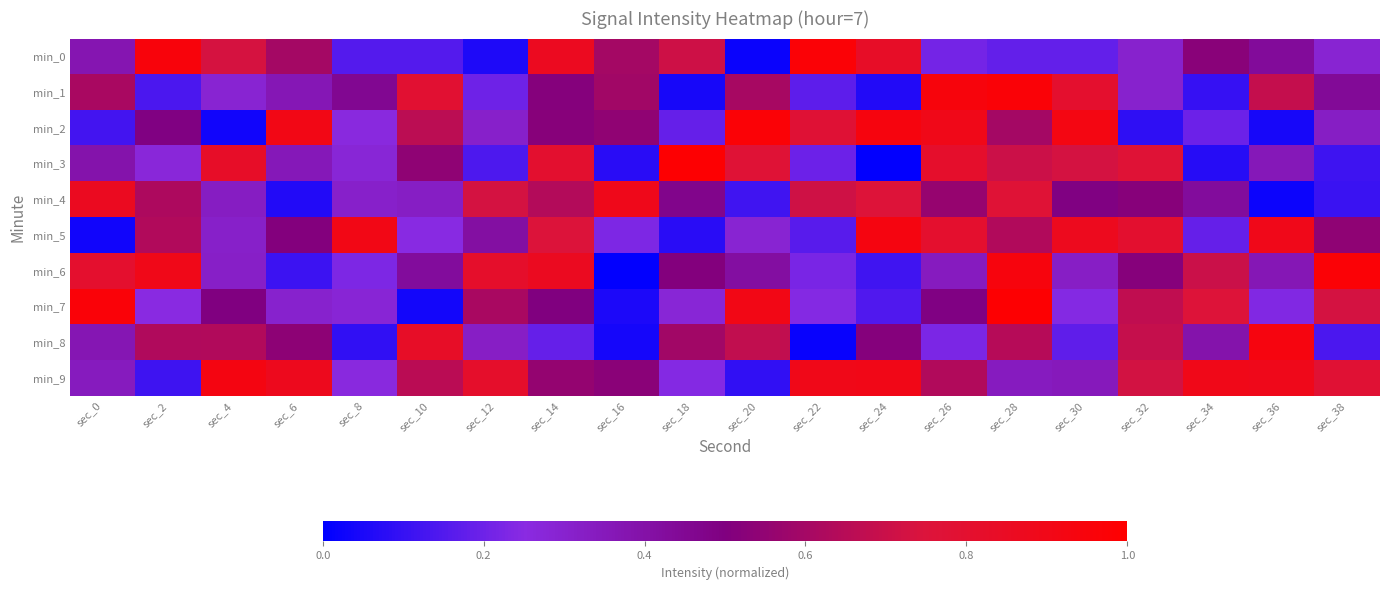

What is the greatest value displayed?

1.0